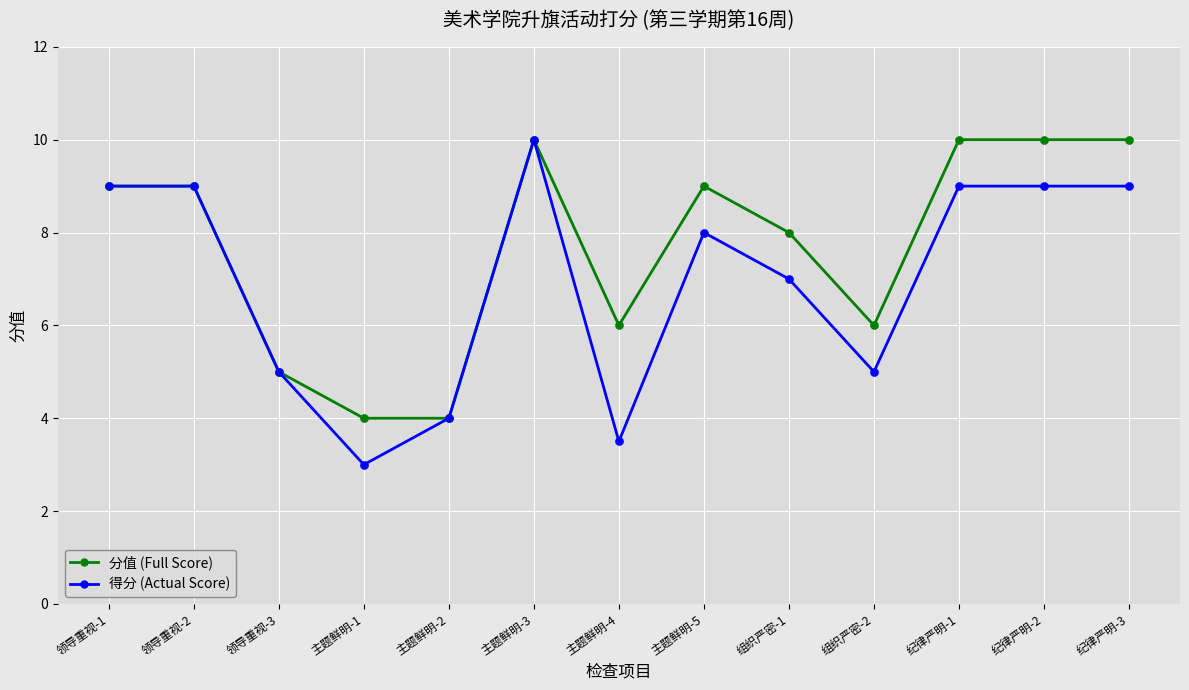

What is the total value across all series at 纪律严明-1?

19.0